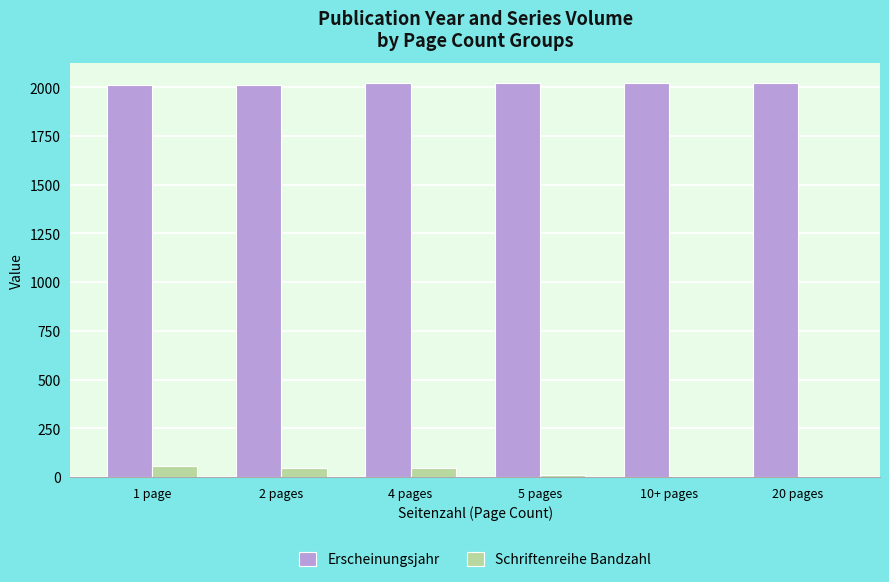

Which series has the largest total across all categories?

Erscheinungsjahr